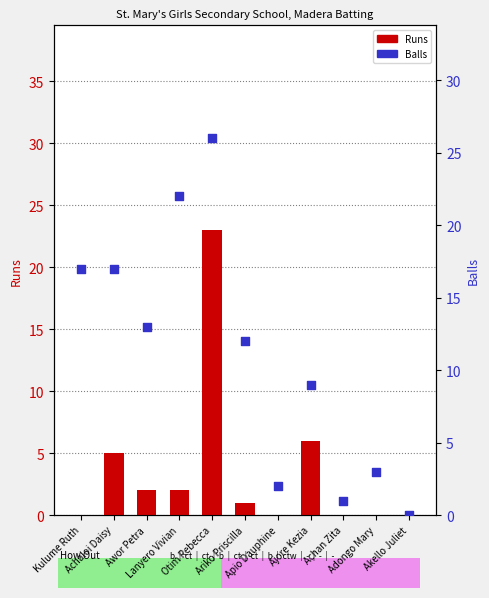

Which series has the largest total across all categories?

Balls